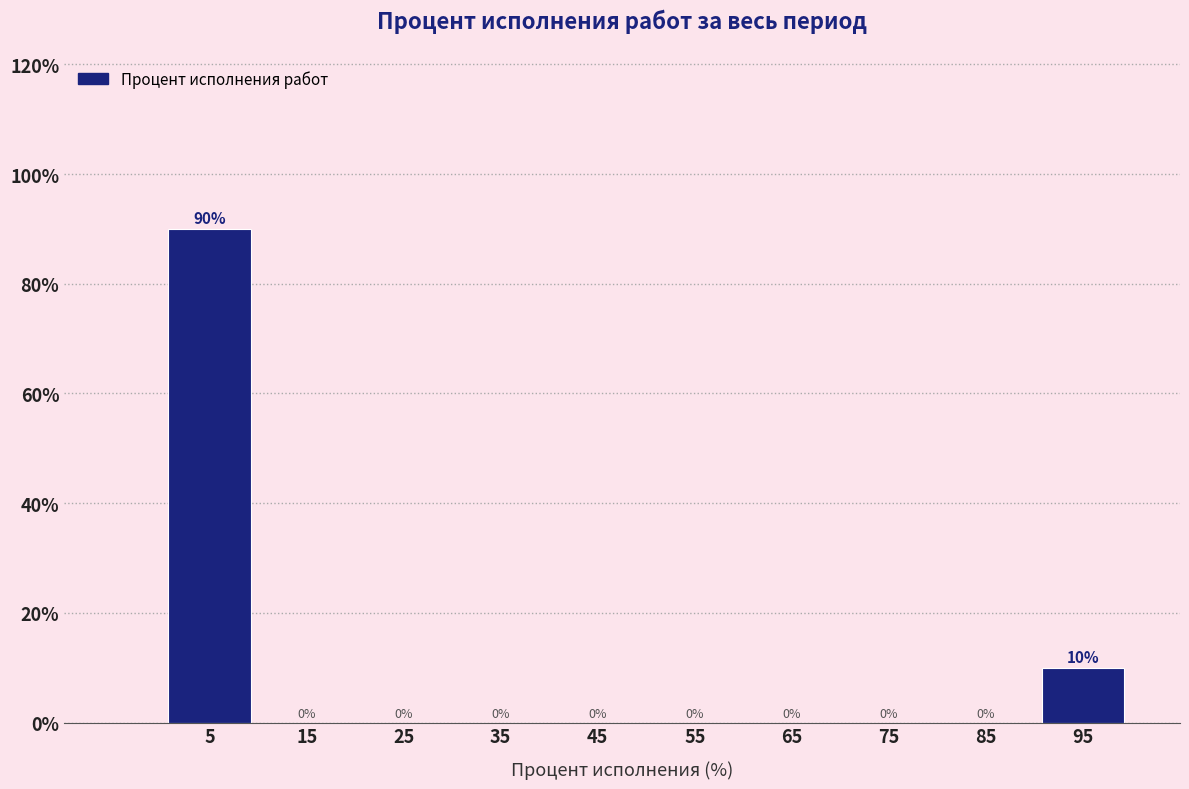

Reading left to right, list all the values displayed in this chart.

5=90	15=0	25=0	35=0	45=0	55=0	65=0	75=0	85=0	95=10